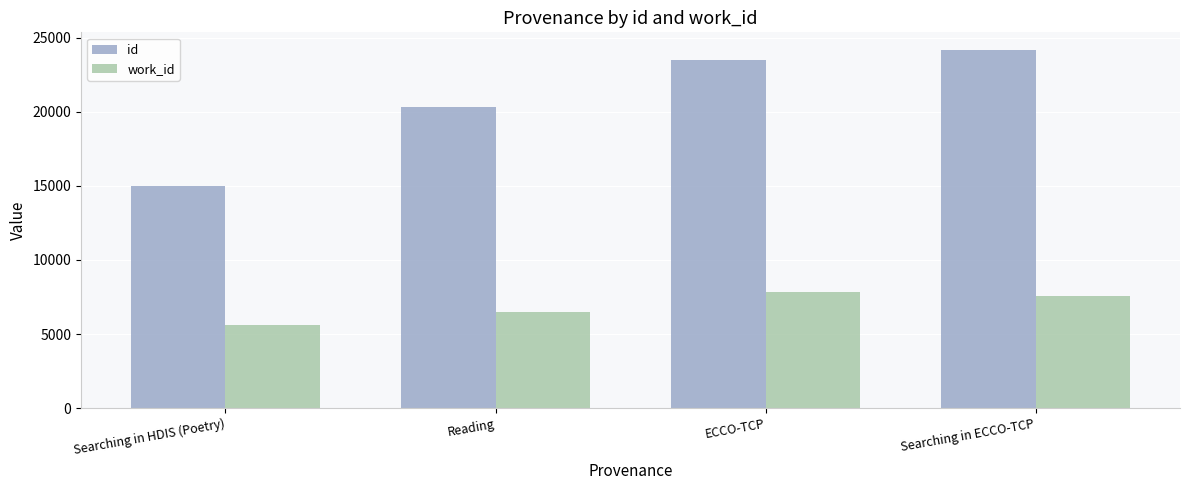

List the series in order of their peak value, highest first.

id, work_id